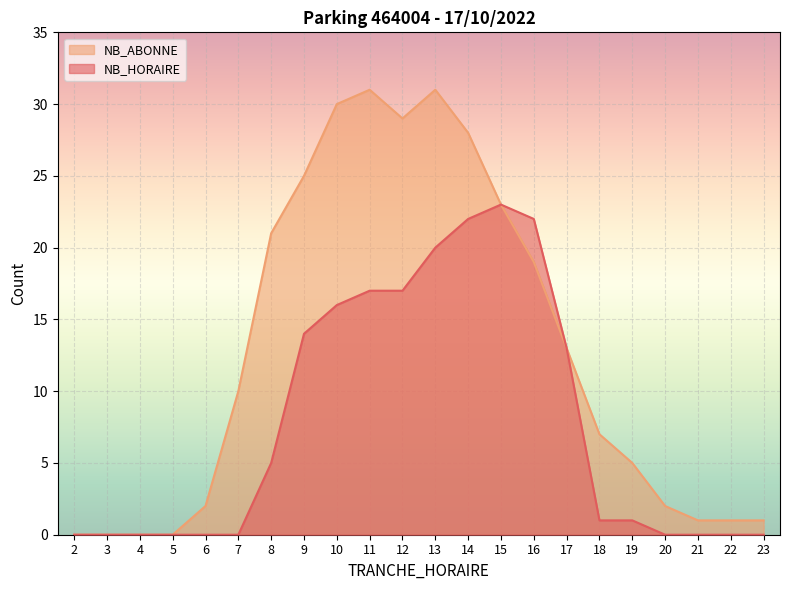

The NB_HORAIRE series shows 10 at 2. True or false?

False